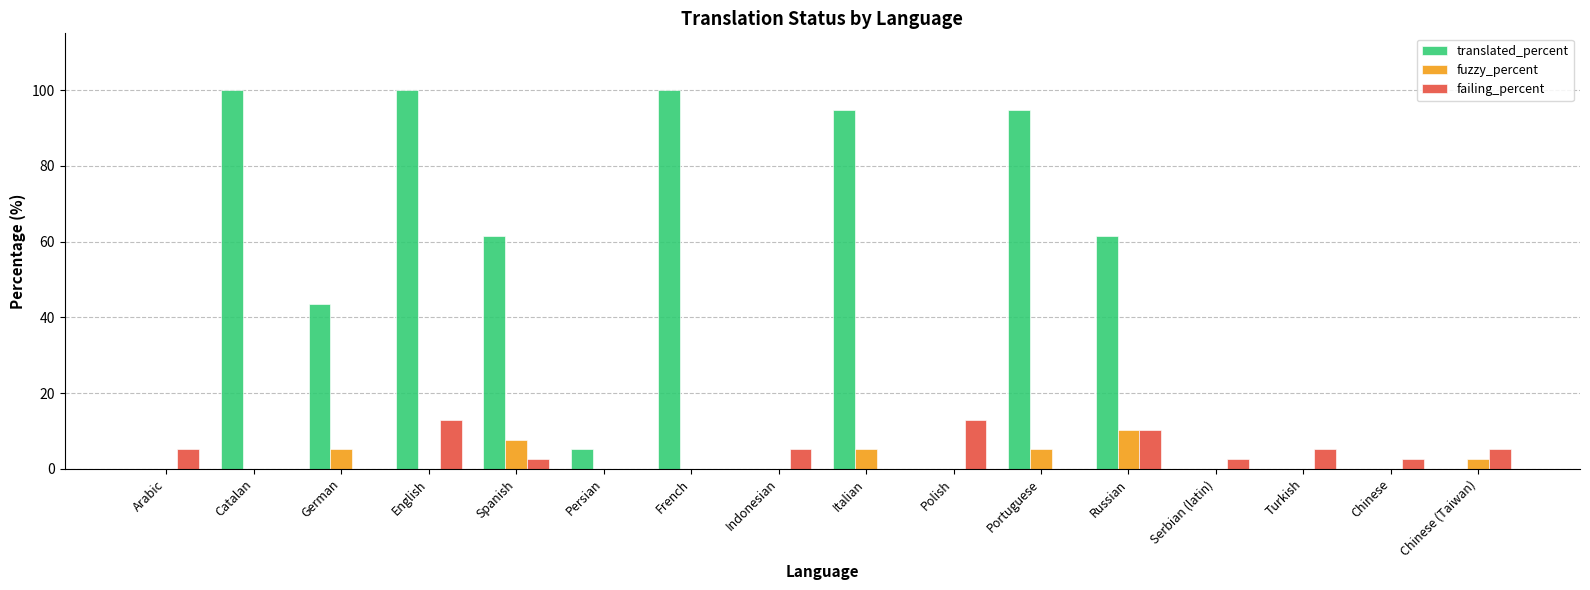

At which category is the sum across all series the highest?

English